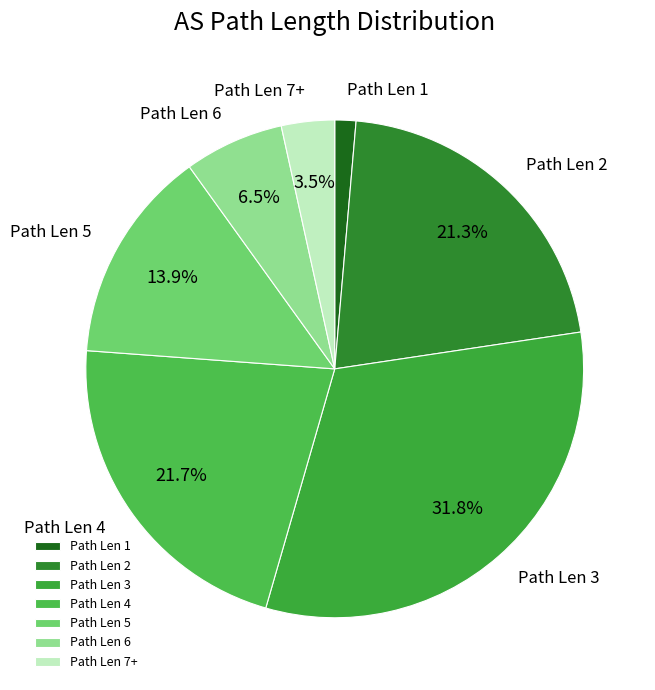

Combined, do Path Len 2 and Path Len 6 account for over 50%?

No